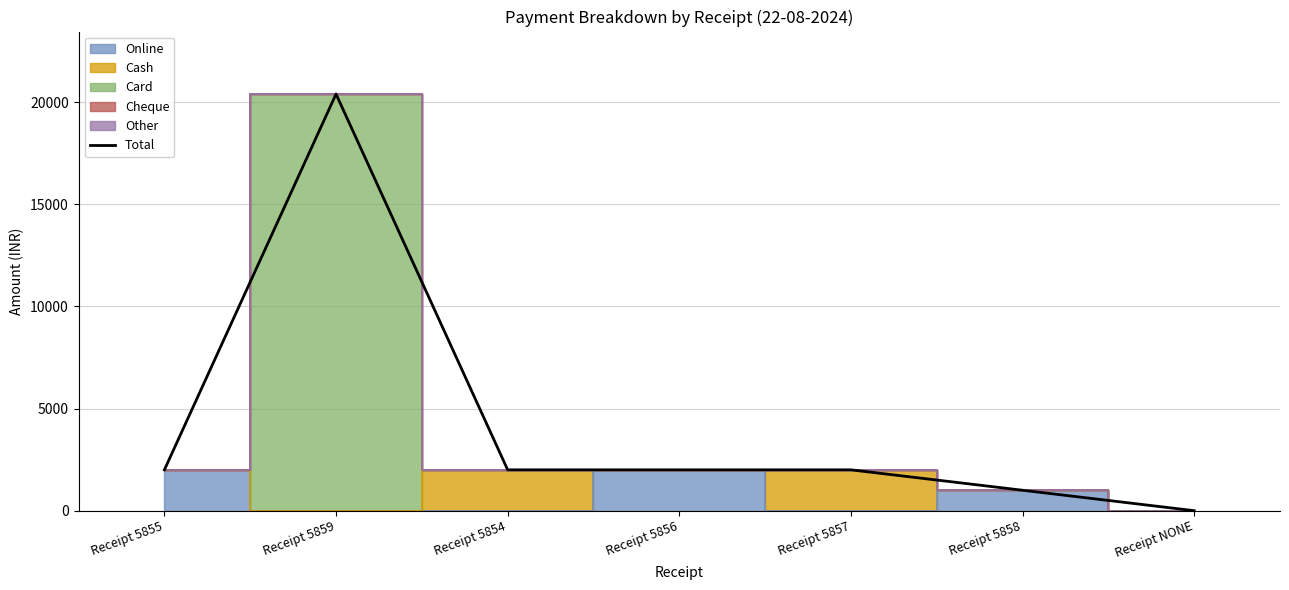

What is the change in value from Receipt 5859 to Receipt 5858?

-19400